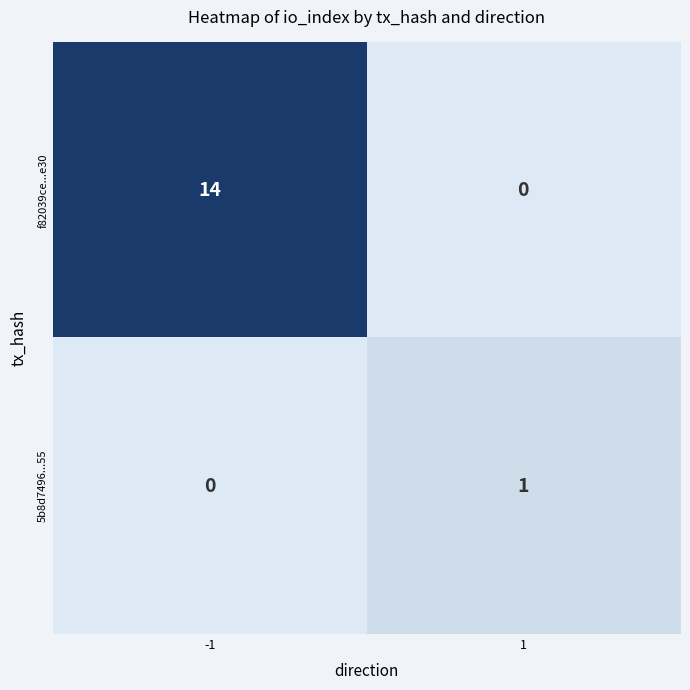

Reading left to right, transcribe all the data shown in this chart.

f82039ce...e30: 14	0
5b8d7496...55: 0	1